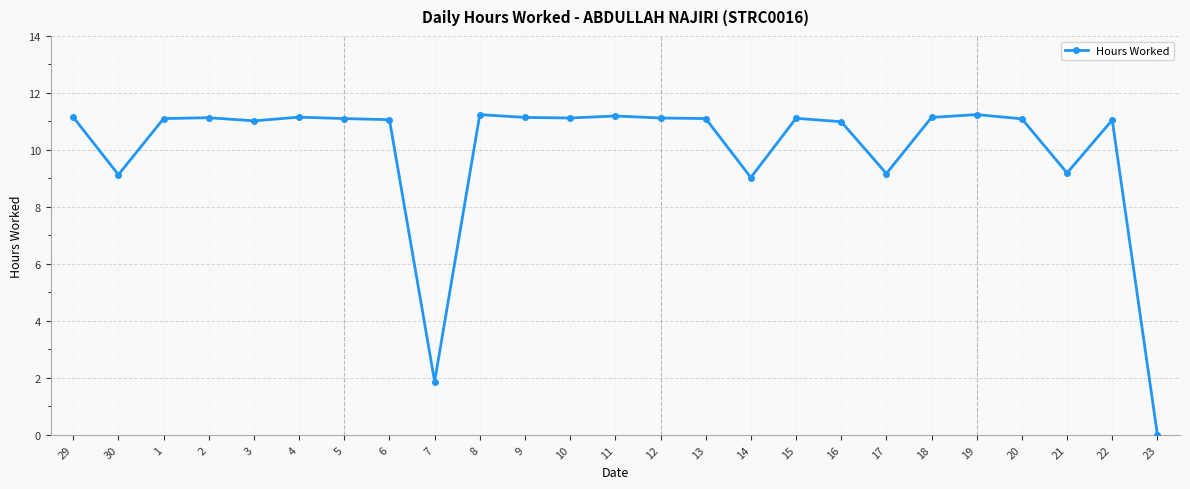

What is the label of the 11th point from the right?

13